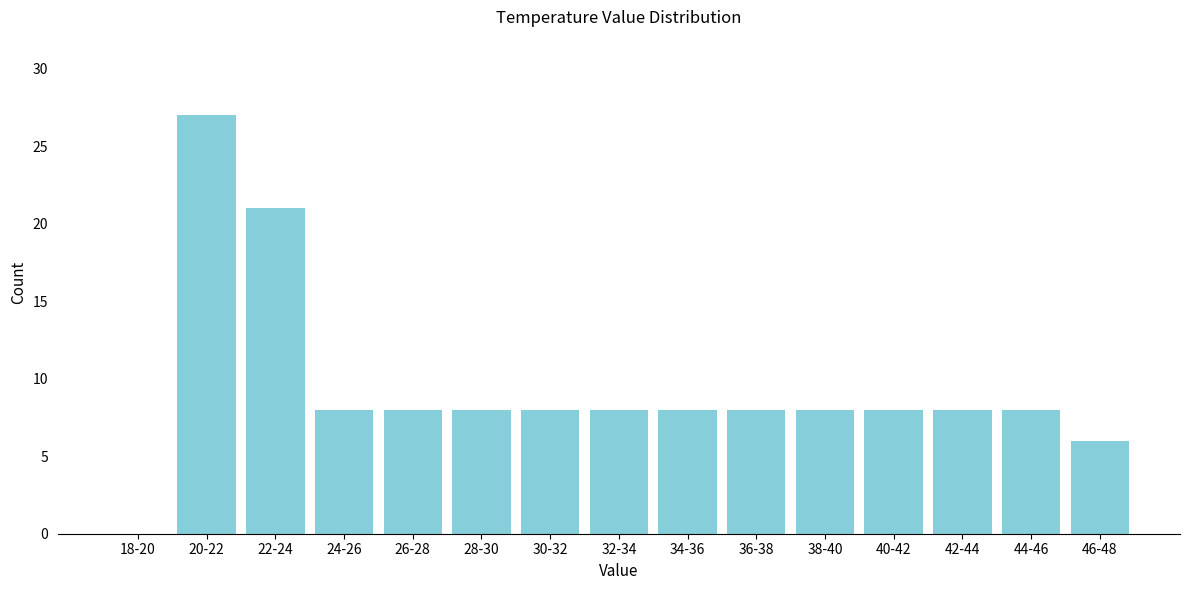

Reading left to right, what are all the values shown in this chart?

18-20=0	20-22=27	22-24=21	24-26=8	26-28=8	28-30=8	30-32=8	32-34=8	34-36=8	36-38=8	38-40=8	40-42=8	42-44=8	44-46=8	46-48=6